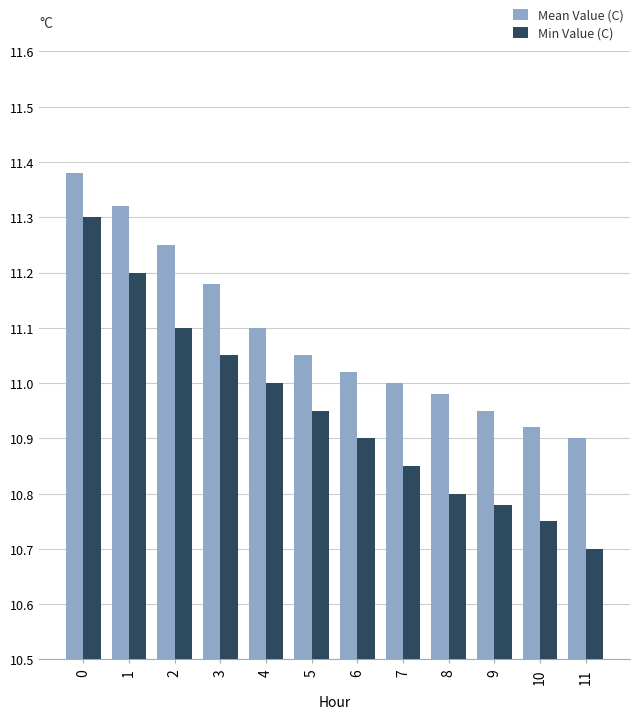

How many bars are there in each group?

2